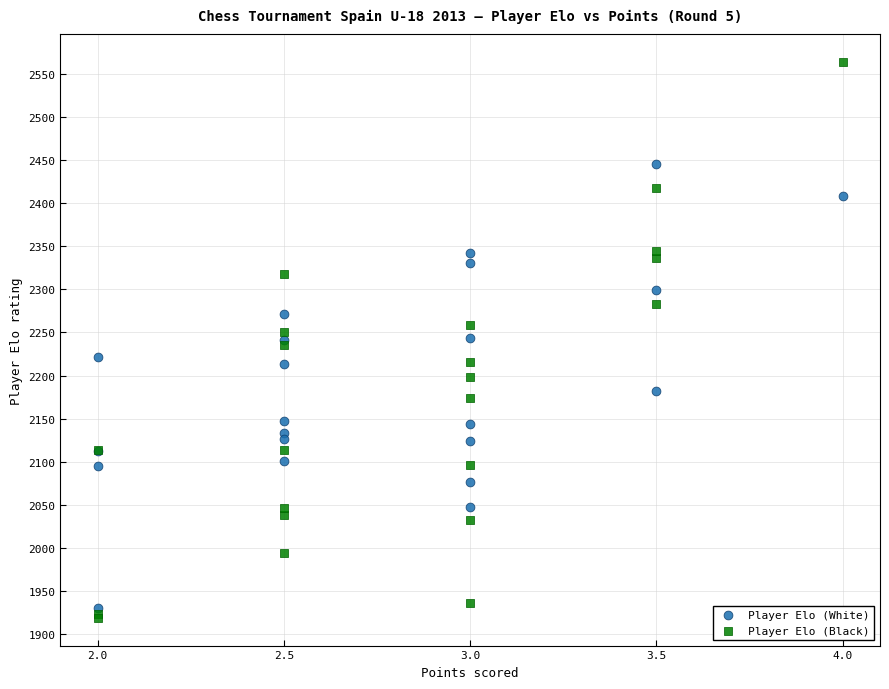

Which series contains the highest Y value?

Player Elo (Black)